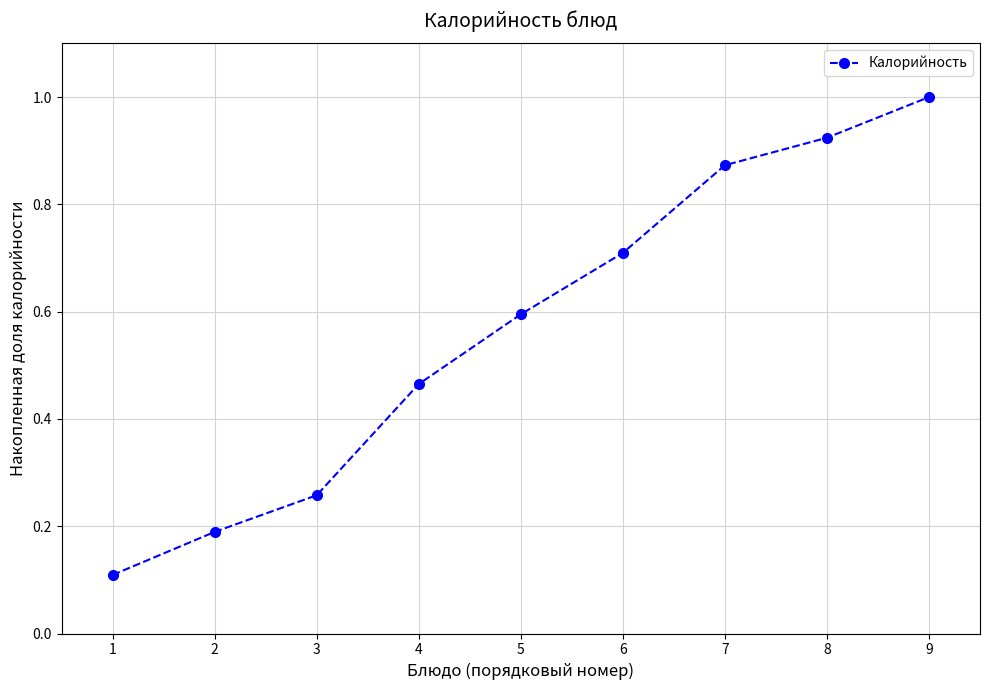

What is the difference between the maximum and second lowest values?

0.8